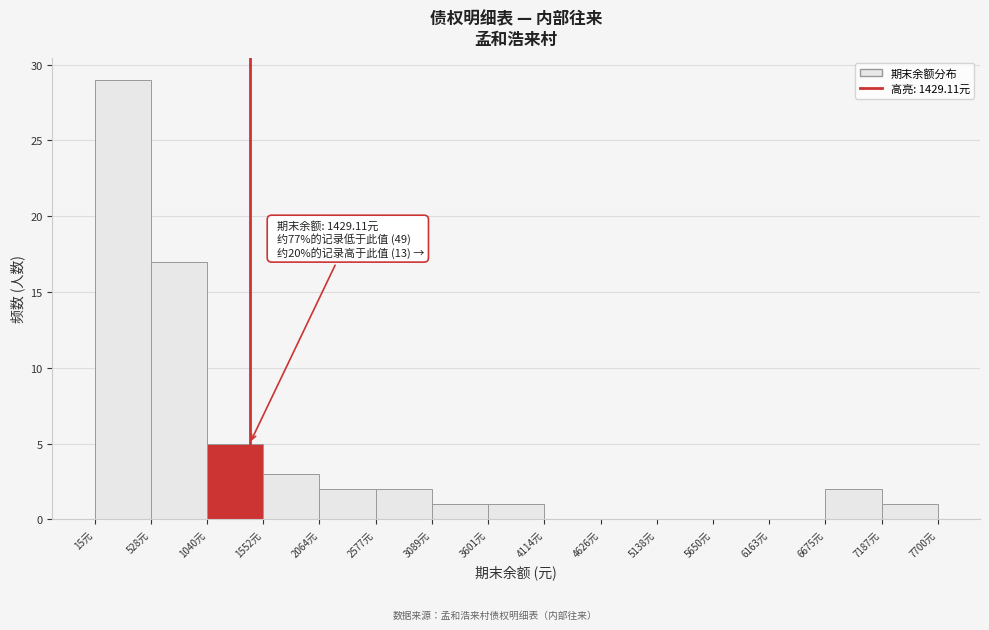

Which range on the x-axis has the tallest bar?

0 to 500